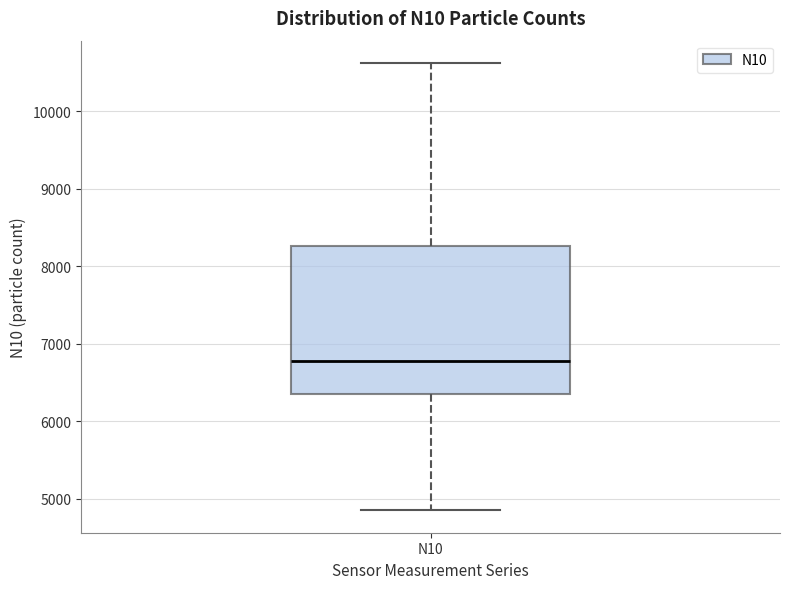

Where is the lower edge of the box for N10 on the y-axis? The values are not printed on the chart, so give them approximately, as read against the axis.

6400